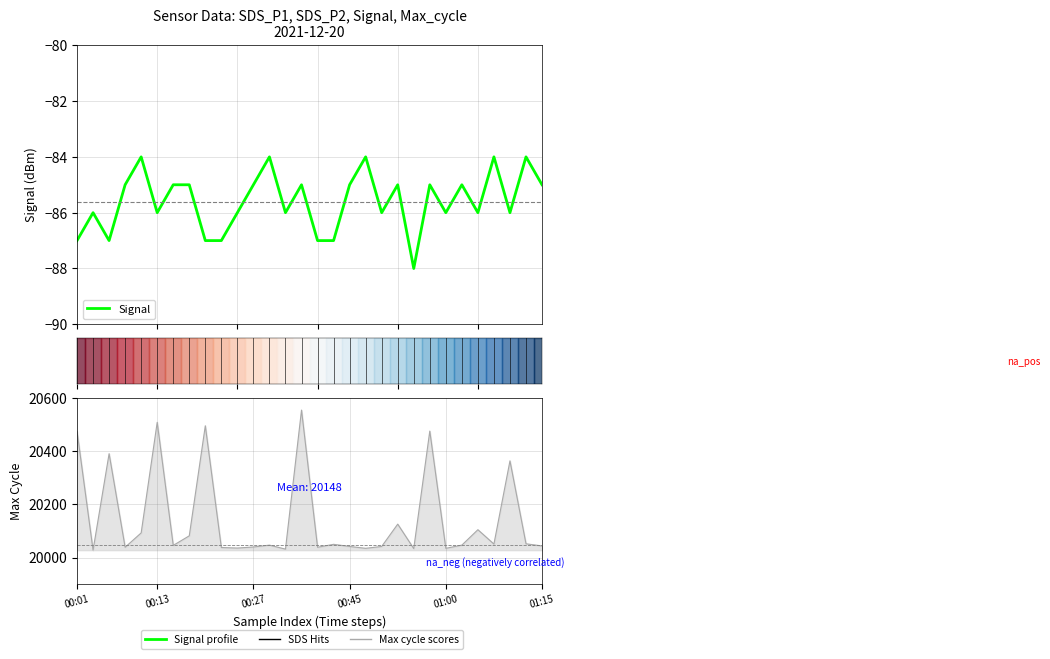

What is the value of the Signal point at the 12th from the left?

-85